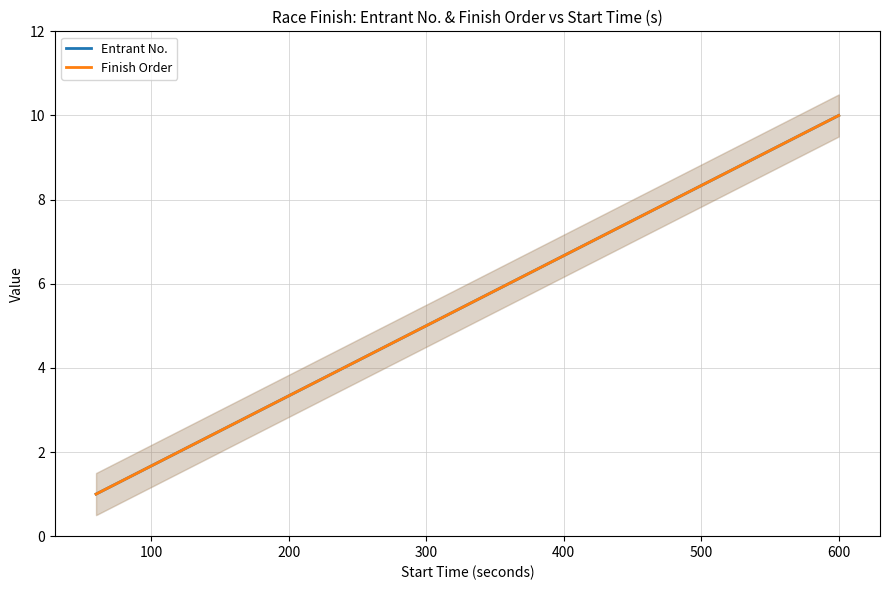

Count the Finish Order values in the range 3 to 8.

6